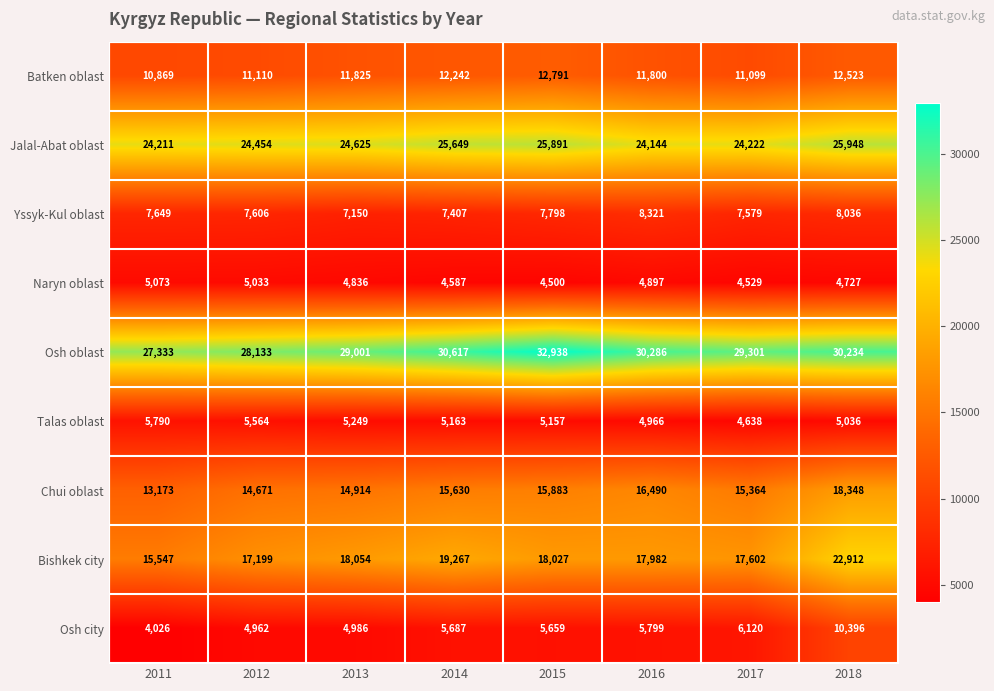

Which category has the highest value in the Yssyk-Kul oblast series?

2016